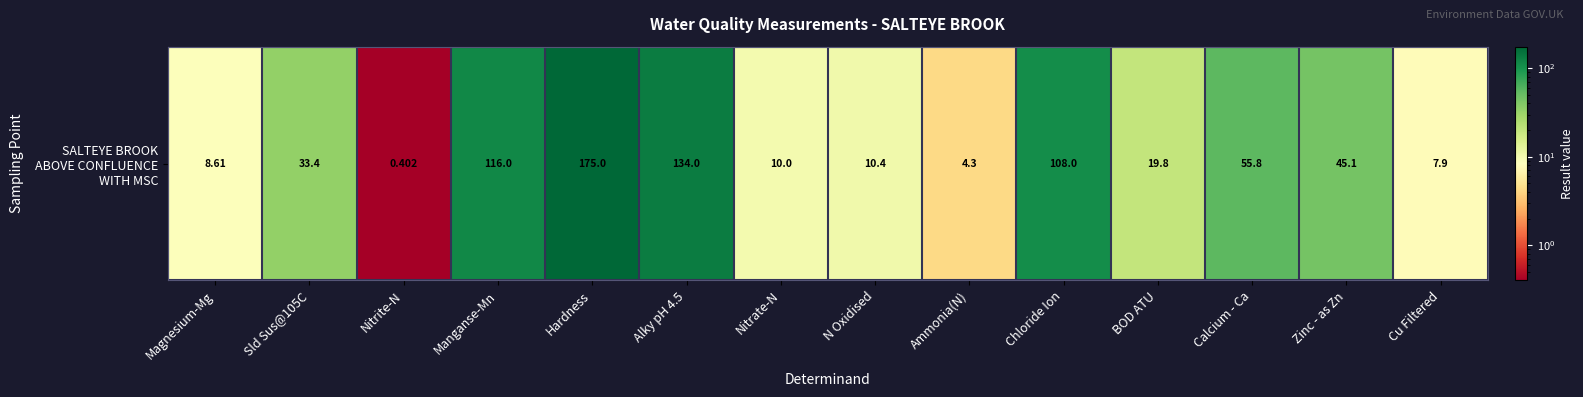

What is the greatest value displayed?

175.0